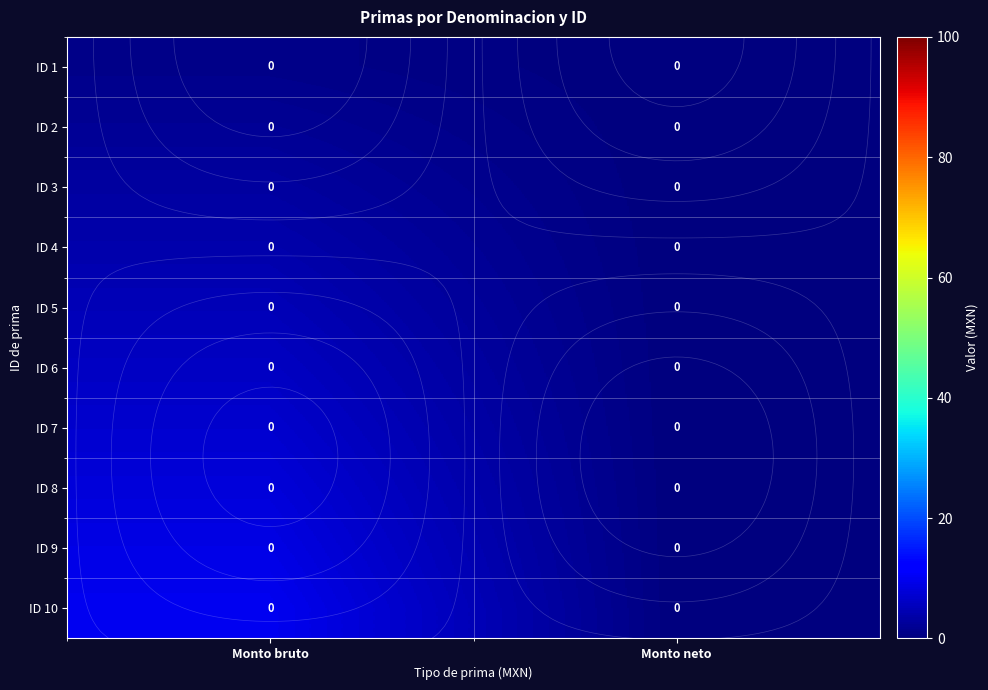

Which category has the highest value in the ID 9 series?

Monto bruto